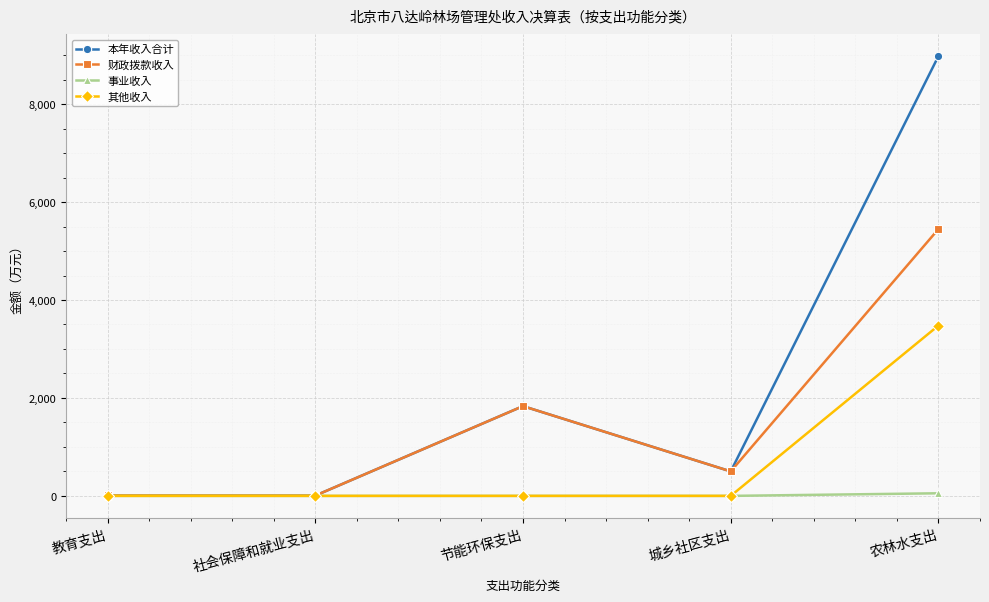

What is the sum of the 其他收入 values at 农林水支出 and 教育支出?

3479.0